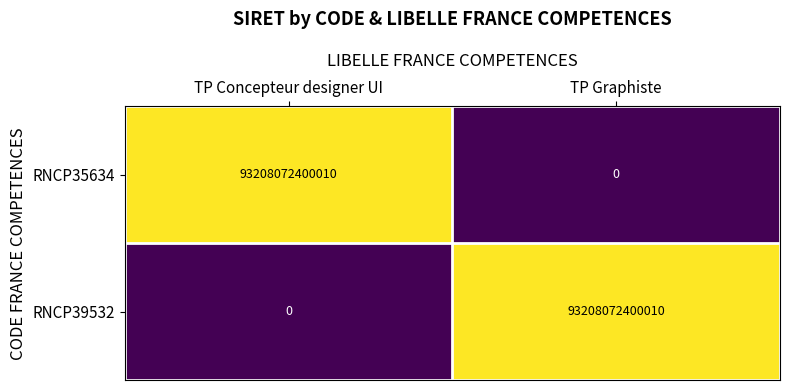

True or false: RNCP39532 has a value of 93208072400010 at TP Graphiste.

True